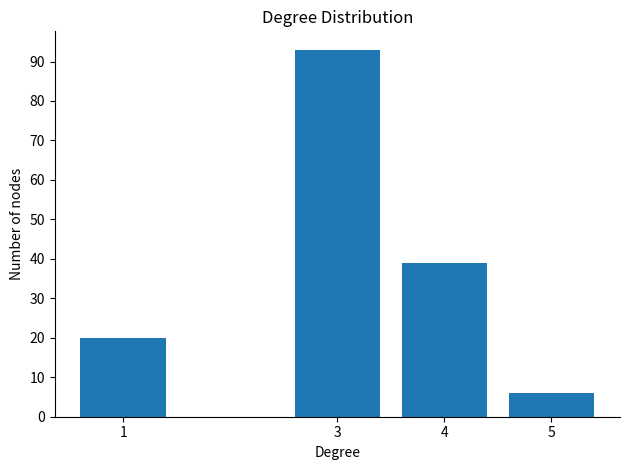

Reading left to right, what are all the values shown in this chart?

1=20	3=93	4=39	5=6